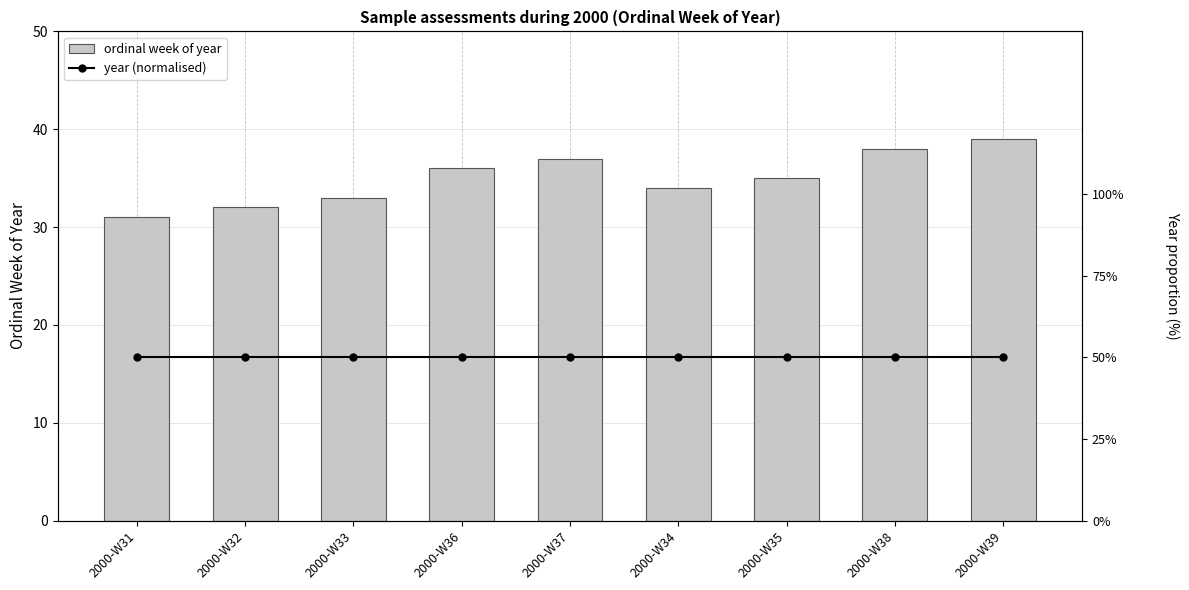

List the labels in order of ordinal week of year value, smallest first.

2000-W31, 2000-W32, 2000-W33, 2000-W34, 2000-W35, 2000-W36, 2000-W37, 2000-W38, 2000-W39